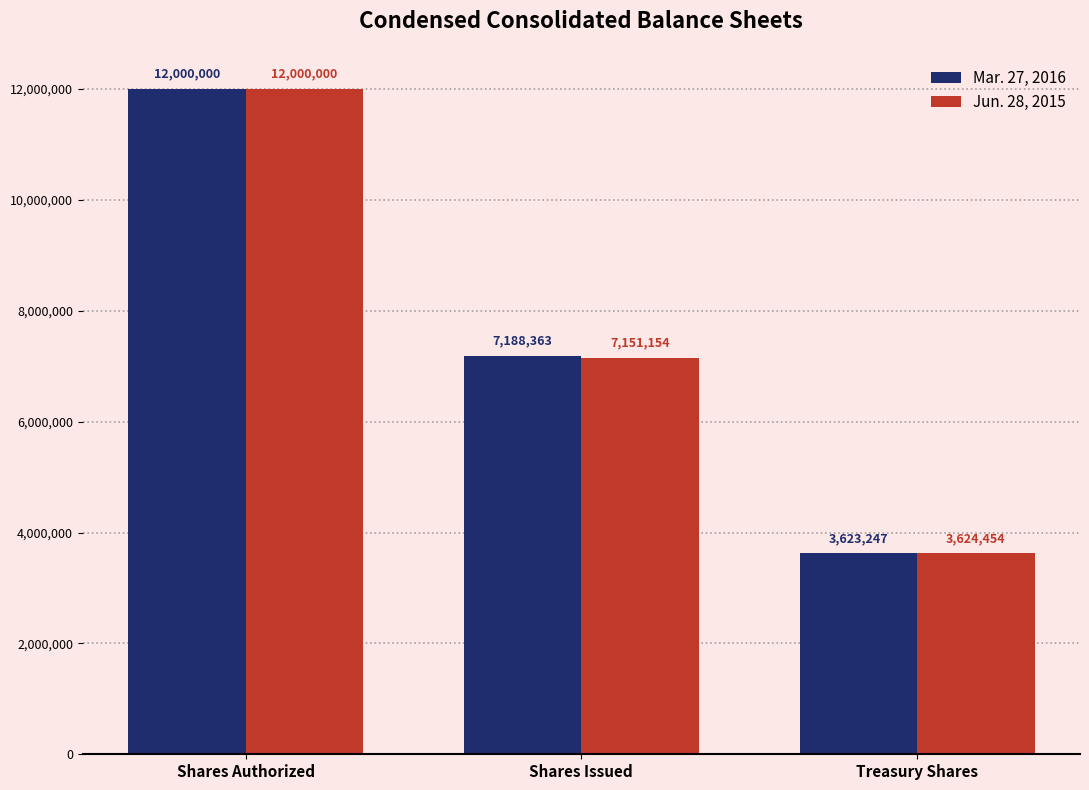

Which series has the widest spread of values?

Mar. 27, 2016